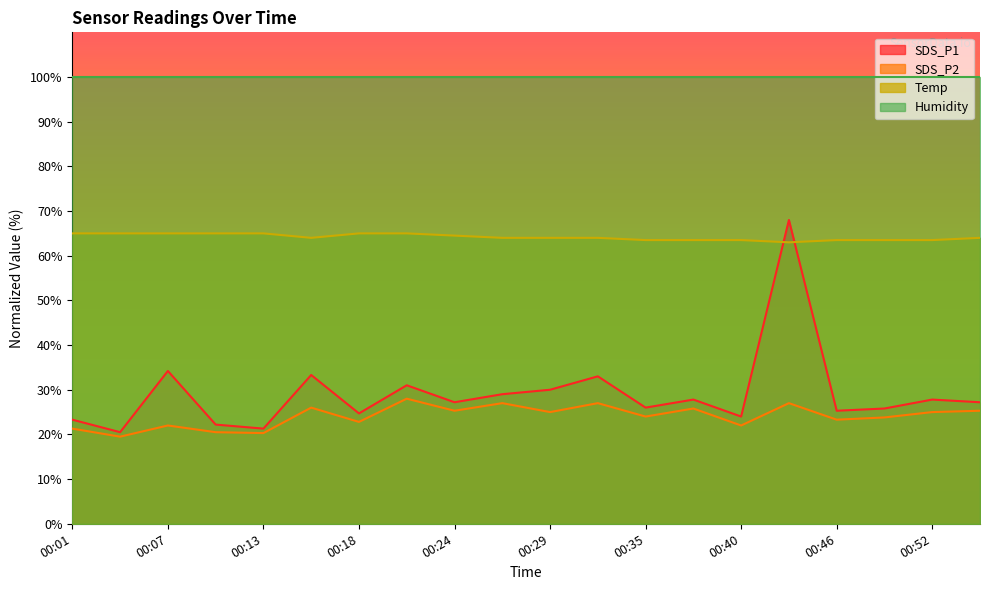

True or false: SDS_P2 and Temp intersect in this chart.

False